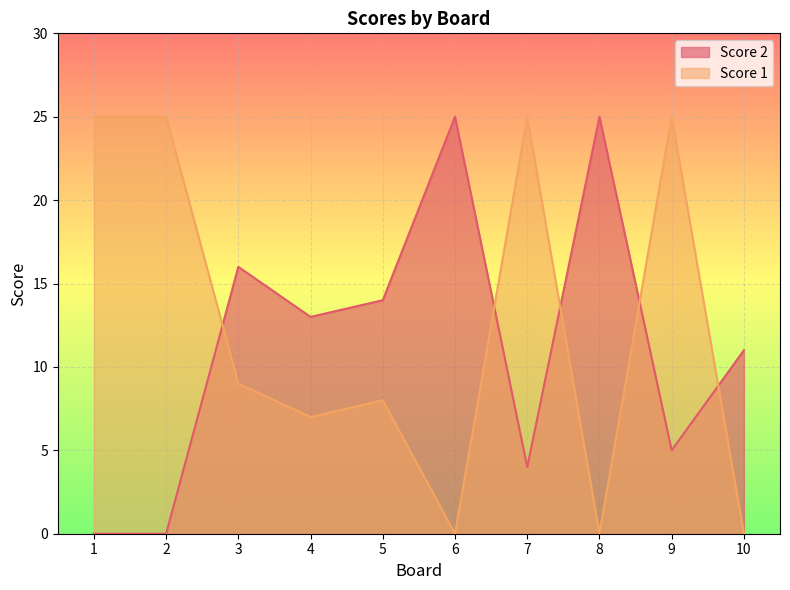

What is the difference between the Score 2 values at 6 and 7?

21